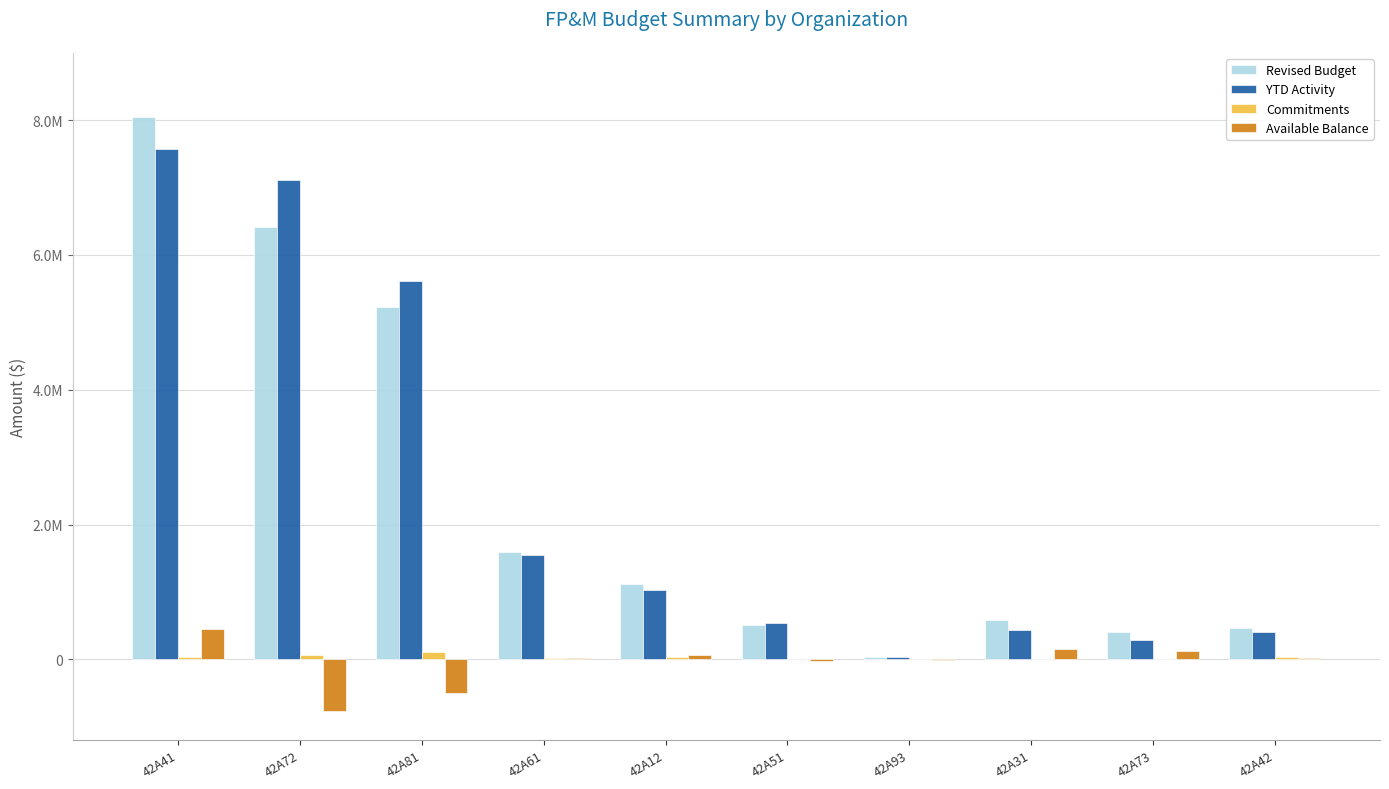

Between 42A81 and 42A73, which series saw the biggest shift?

YTD Activity